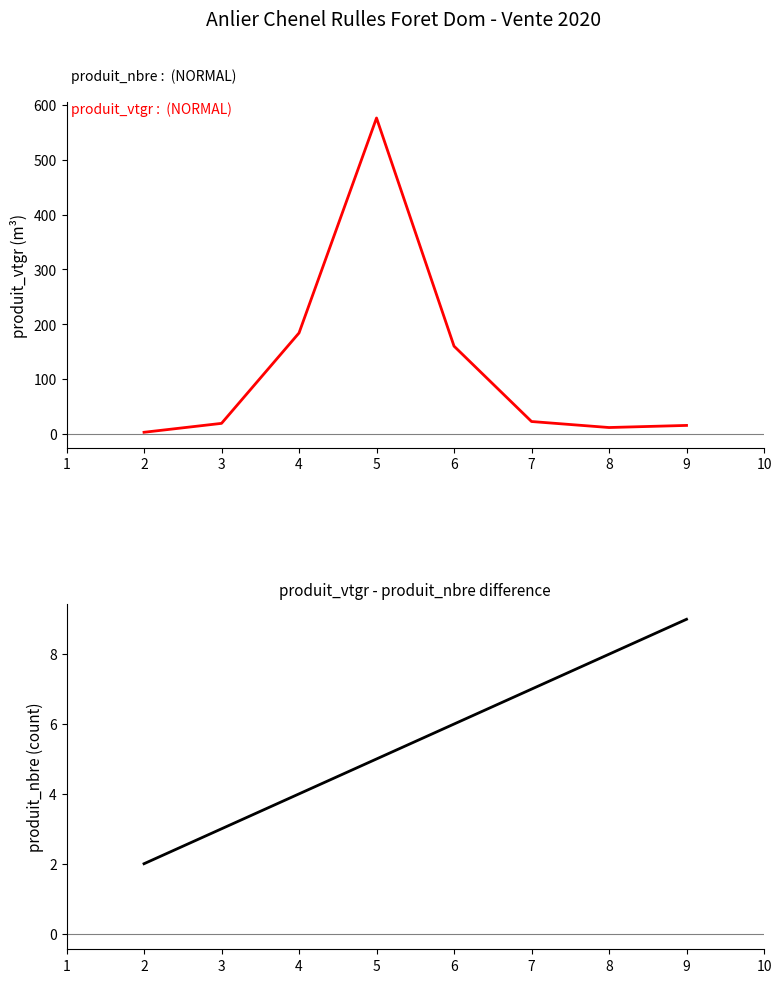

At how many categories does at least one series exceed 542?

1